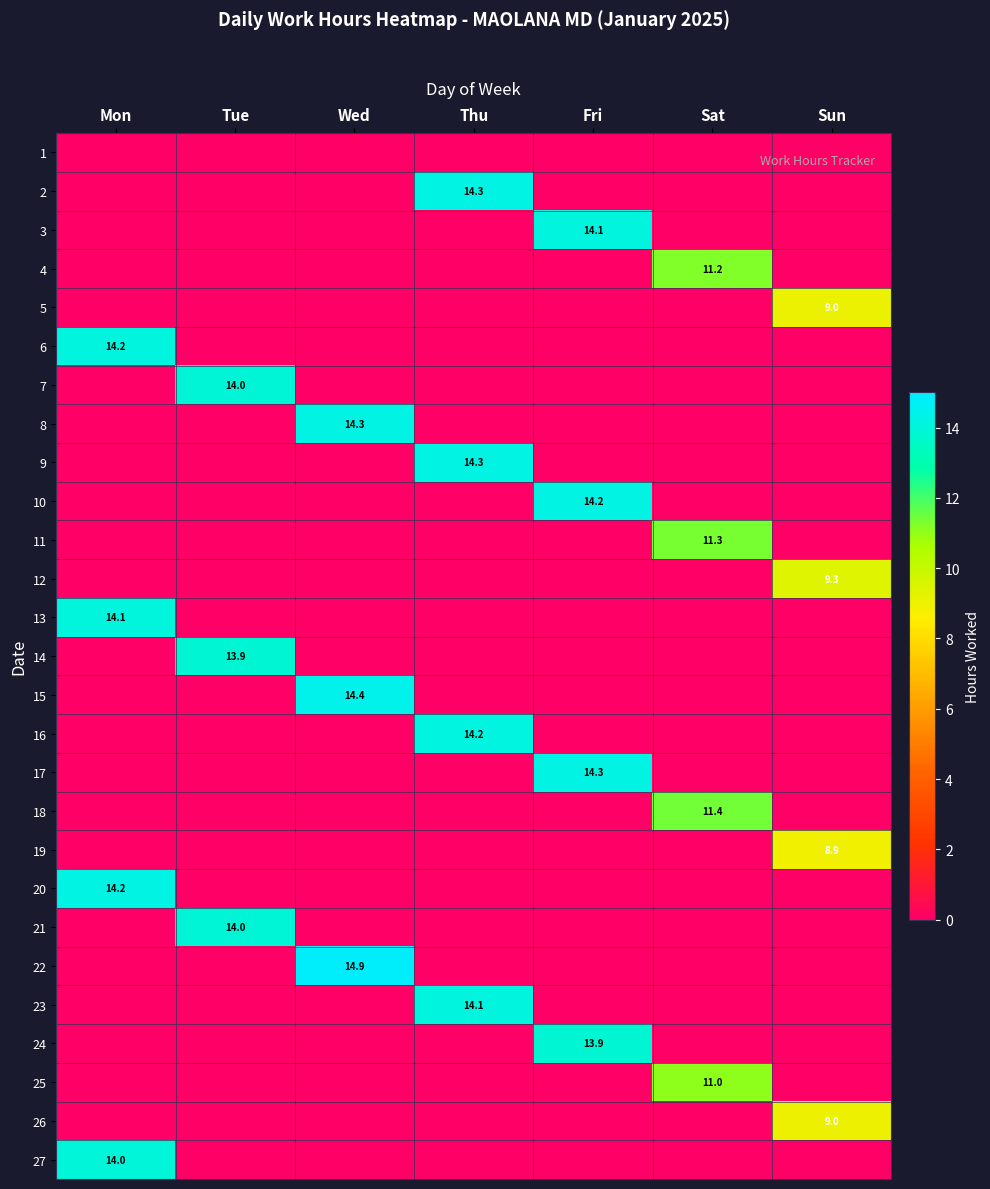

The value of 20 at Mon is 8.3. True or false?

False